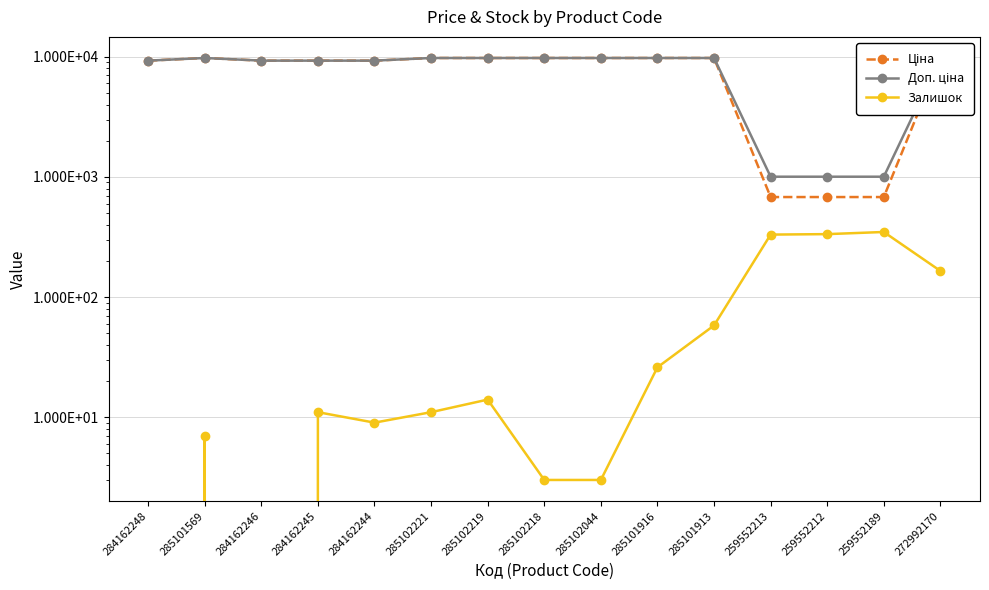

Reading left to right, extract all data points from this chart.

Ціна: 284162248=9290.5	285101569=9775.5	284162246=9290.5	284162245=9290.5	284162244=9290.5	285102221=9775.5	285102219=9775.5	285102218=9775.5	285102044=9775.5	285101916=9775.5	285101913=9775.5	259552213=679.8	259552212=679.8	259552189=679.8	272992170=9775.5
Доп. ціна: 284162248=9290.5	285101569=9775.5	284162246=9290.5	284162245=9290.5	284162244=9290.5	285102221=9775.5	285102219=9775.5	285102218=9775.5	285102044=9775.5	285101916=9775.5	285101913=9775.5	259552213=1004.1	259552212=1004.1	259552189=1004.1	272992170=9775.5
Залишок: 284162248=0.0	285101569=7.0	284162246=0.0	284162245=11.0	284162244=9.0	285102221=11.0	285102219=14.0	285102218=3.0	285102044=3.0	285101916=26.0	285101913=58.0	259552213=331.0	259552212=334.0	259552189=348.0	272992170=165.0